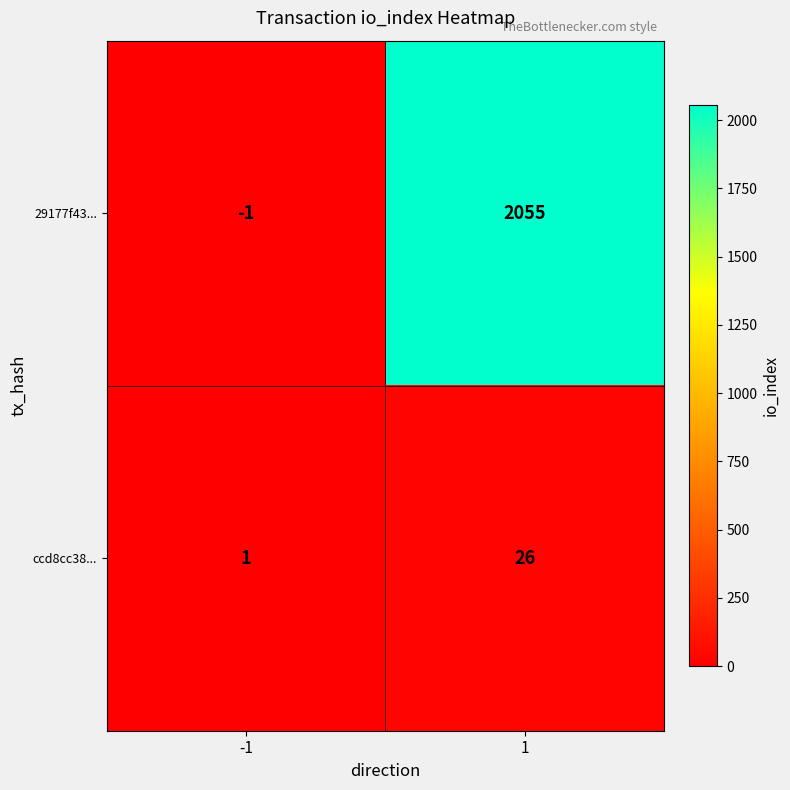

Count the number of data series in this chart.

2